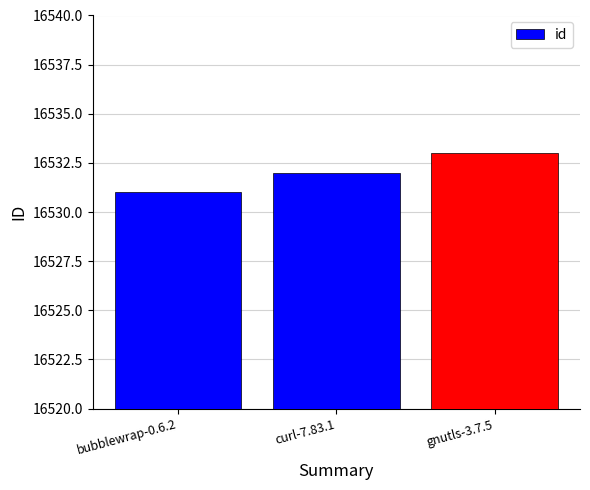

The chart shows a value of 16532 at curl-7.83.1. True or false?

True